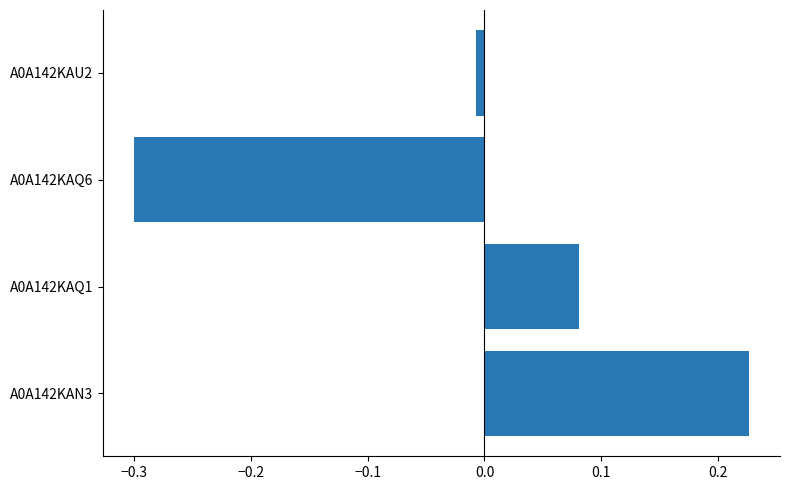

What is the change in value from A0A142KAN3 to A0A142KAQ6?

-0.5